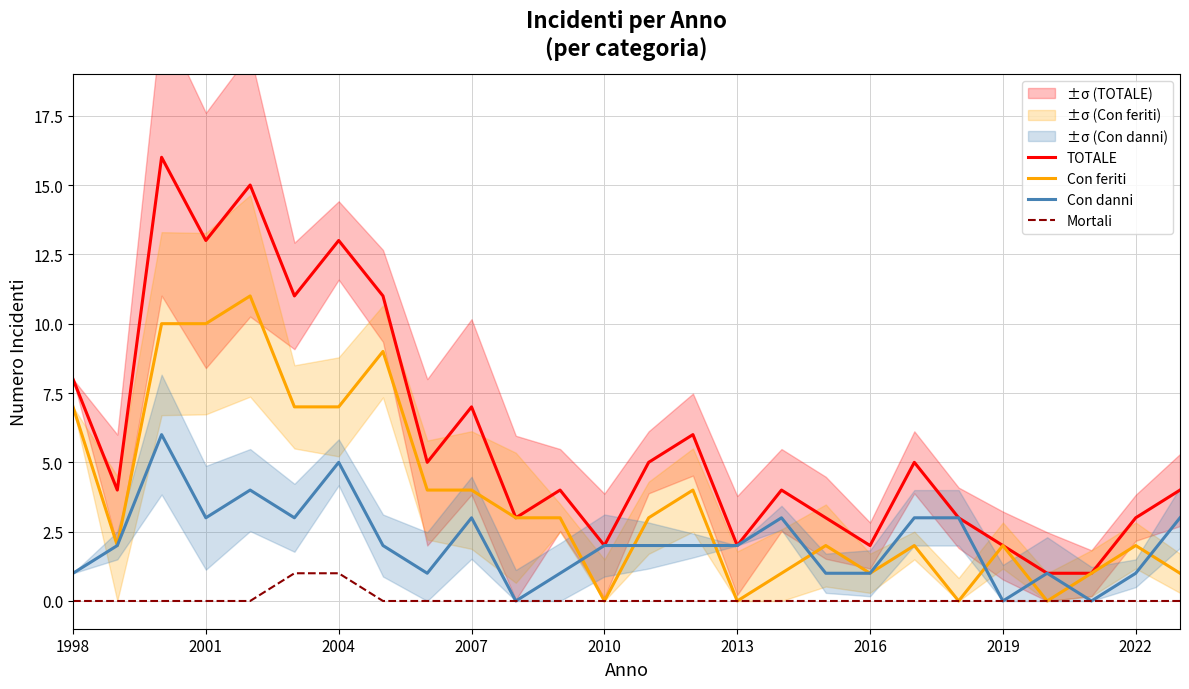

The value of TOTALE at 2022 is 3. True or false?

True